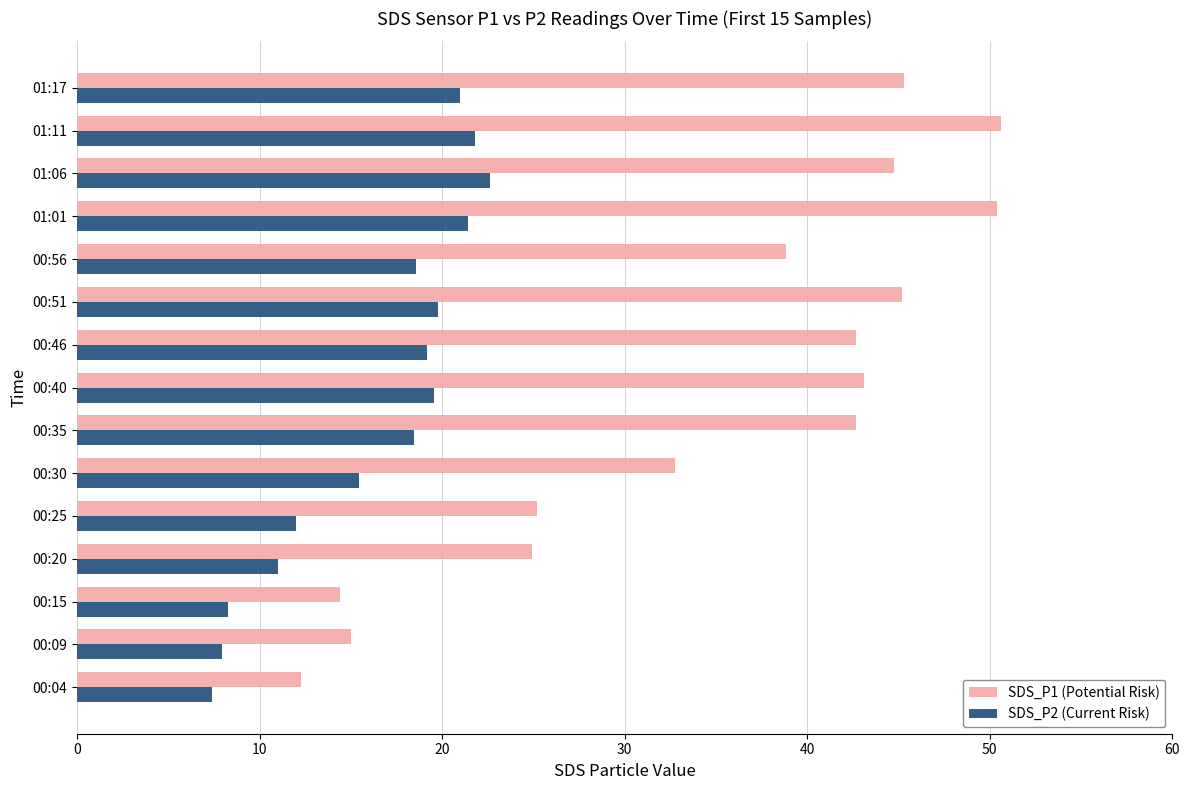

Which series has the largest total across all categories?

SDS_P1 (Potential Risk)